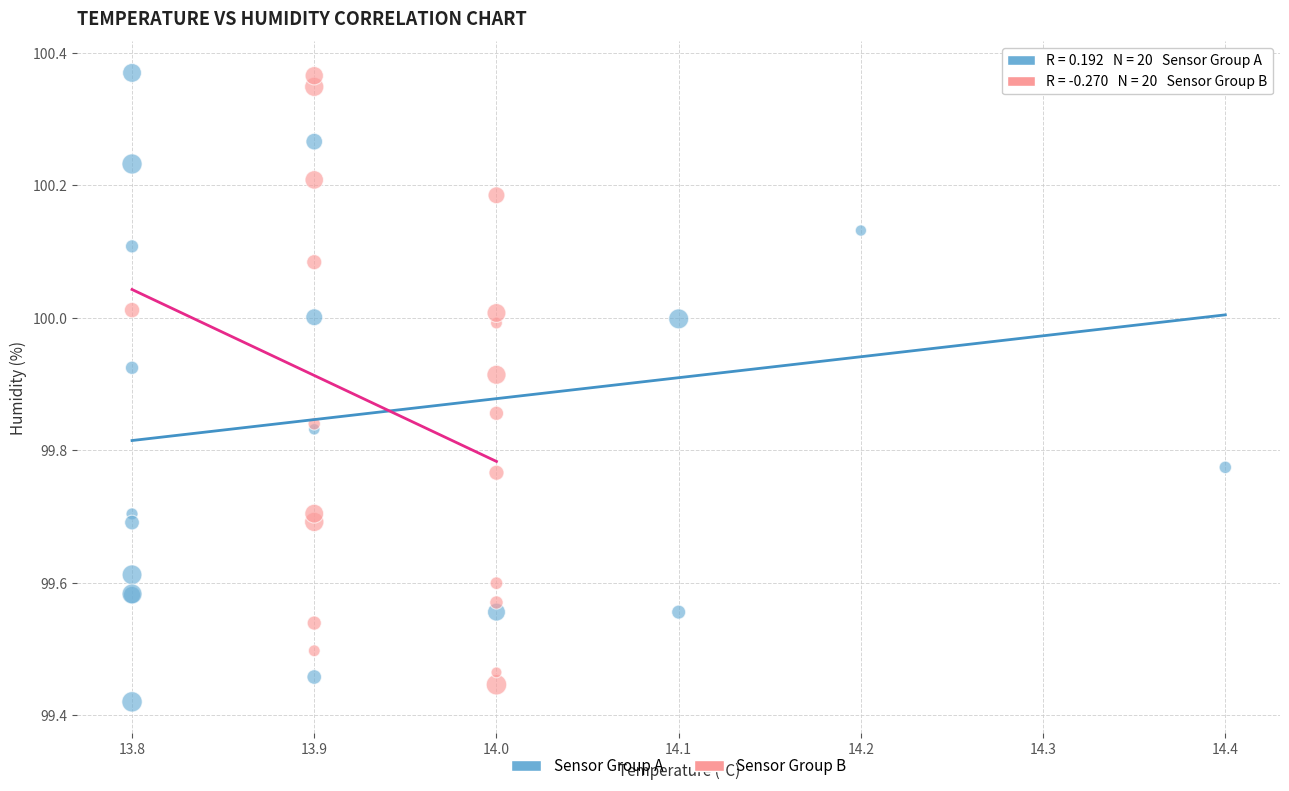

Which series reaches the minimum Y coordinate?

Sensor Group A